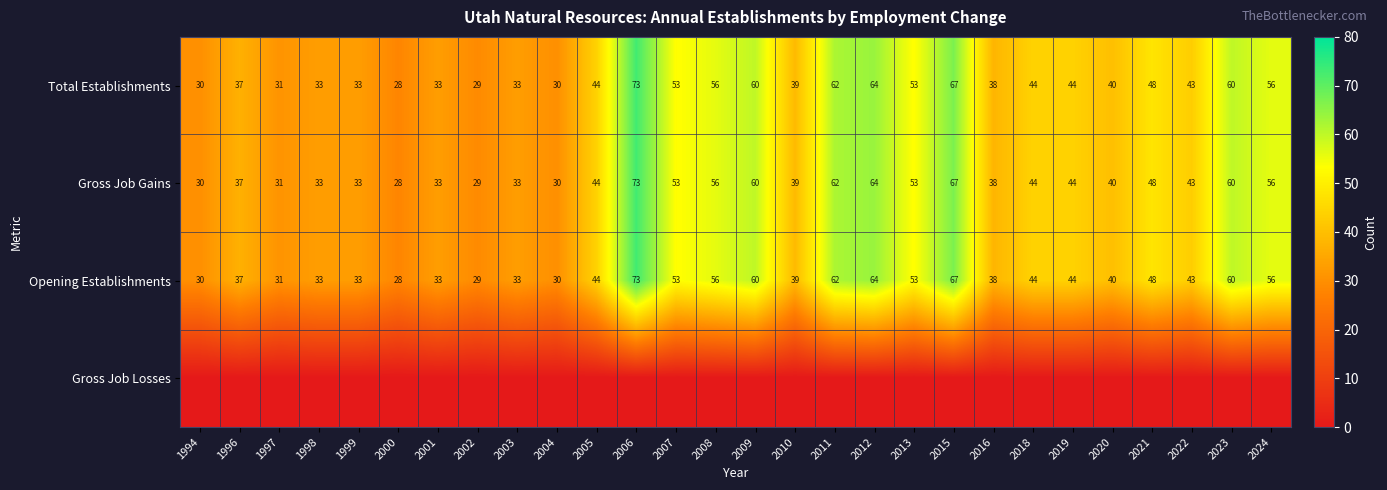

The value of Opening Establishments at 2022 is 62. True or false?

False